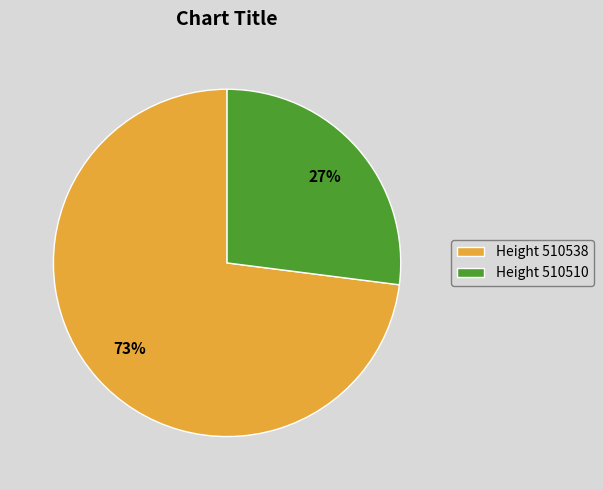

How many slices are in this pie chart?

2